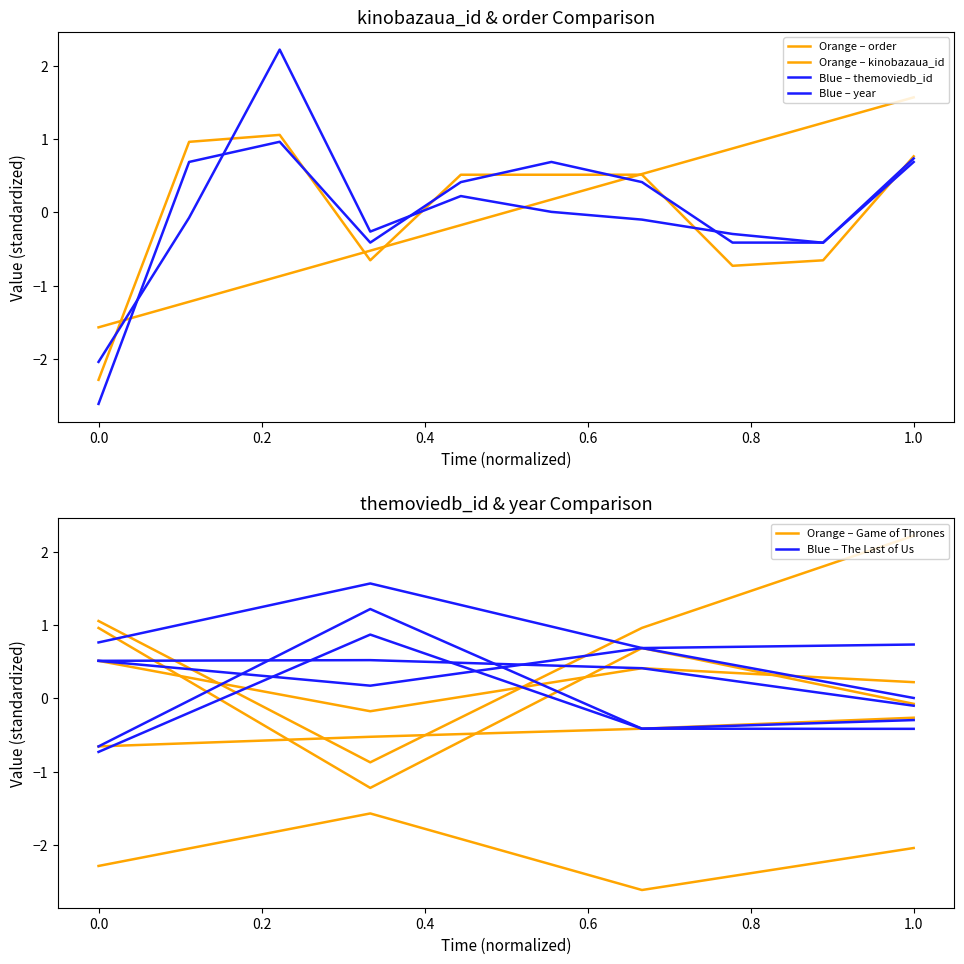

Which series has the largest total across all categories?

year